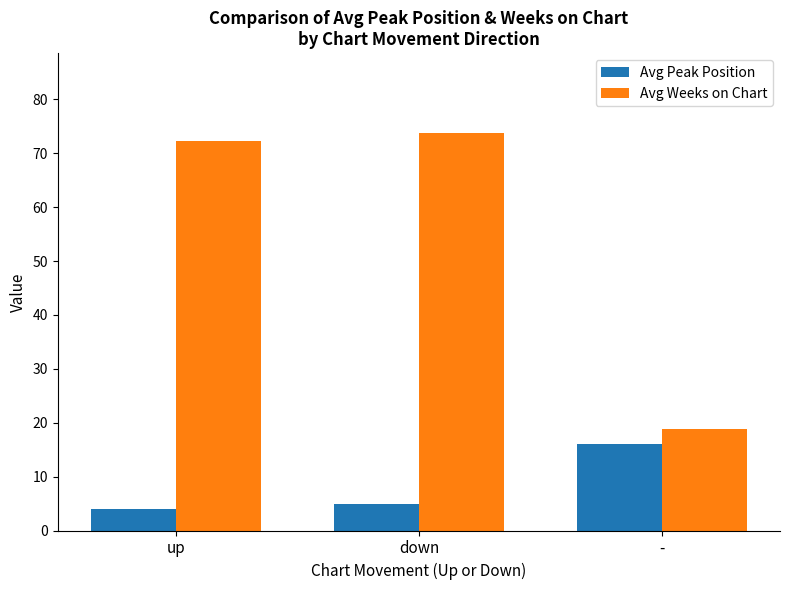

The value of Avg Weeks on Chart at - is 27.4. True or false?

False